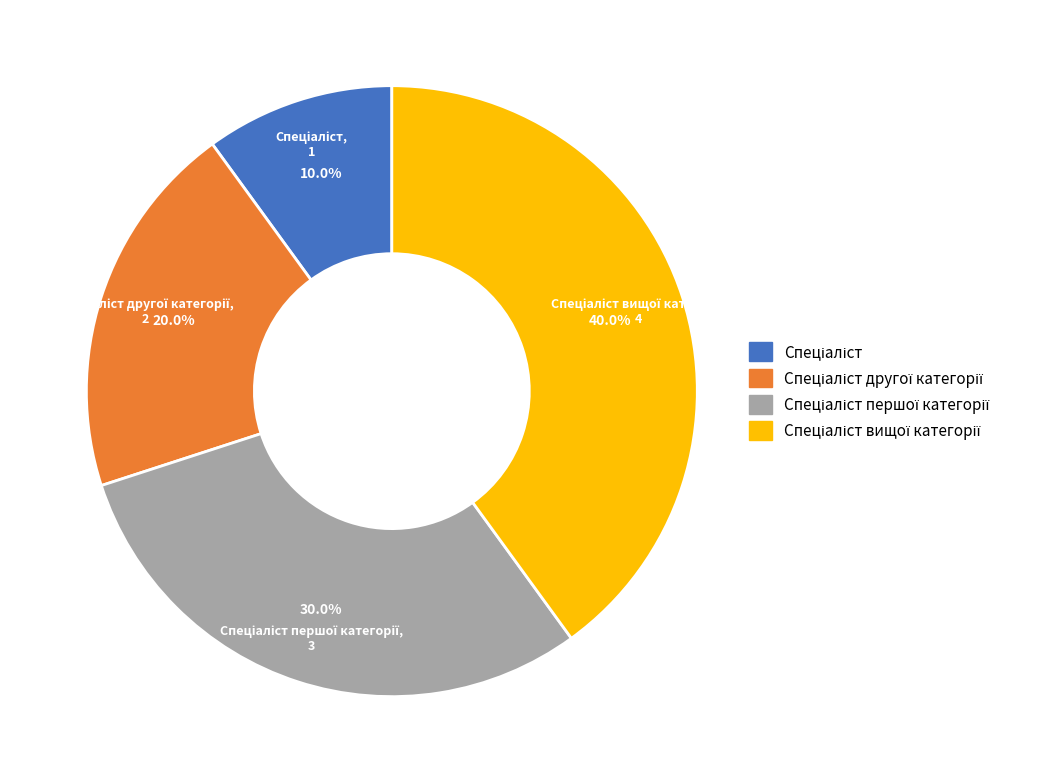

Does any single category account for the majority?

No